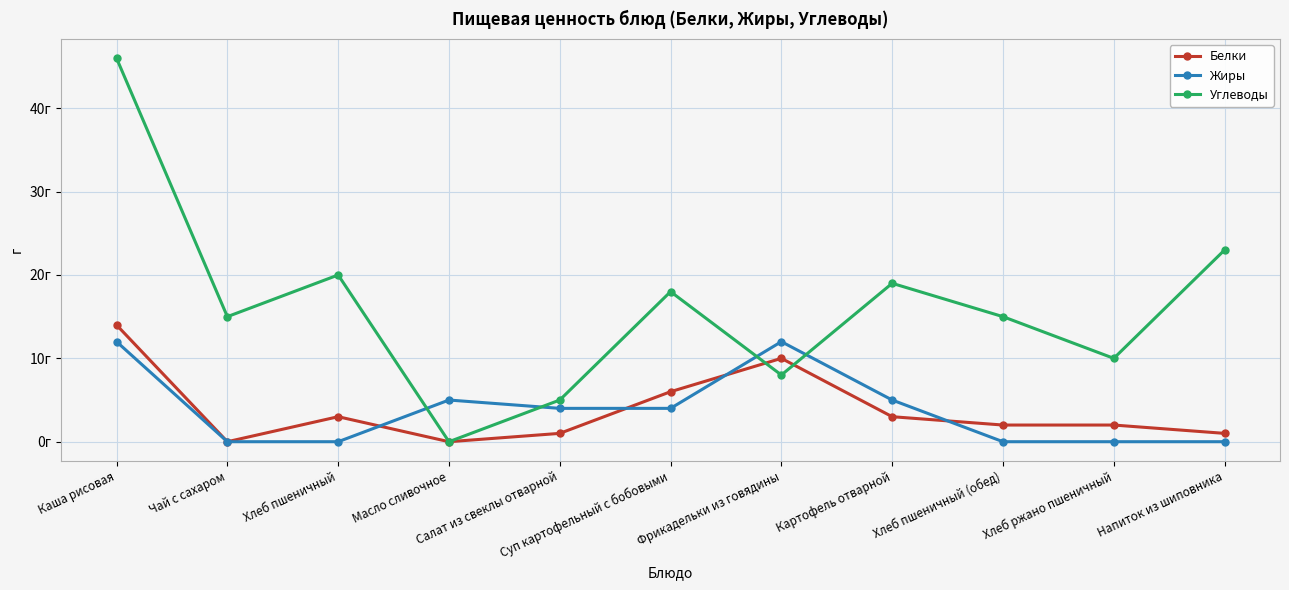

Reading left to right, transcribe all the data shown in this chart.

Белки: 14	0	3	0	1	6	10	3	2	2	1
Жиры: 12	0	0	5	4	4	12	5	0	0	0
Углеводы: 46	15	20	0	5	18	8	19	15	10	23